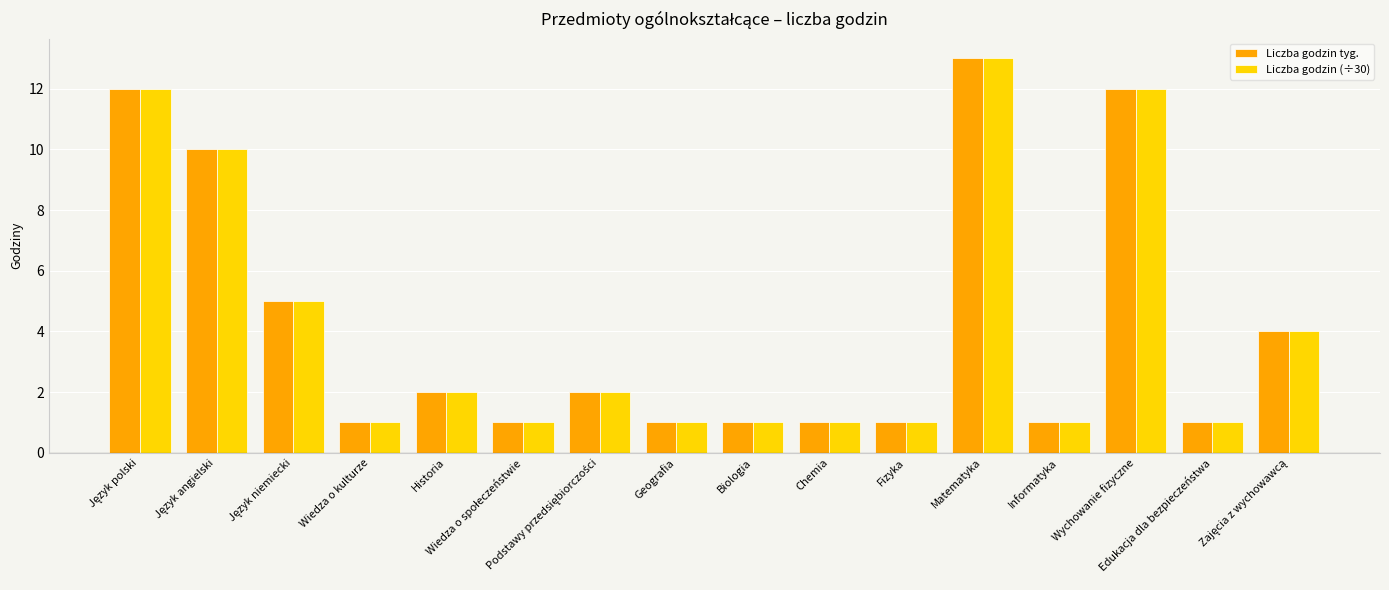

What is the value of the Liczba godzin (÷30) bar at the 5th from the left?

2